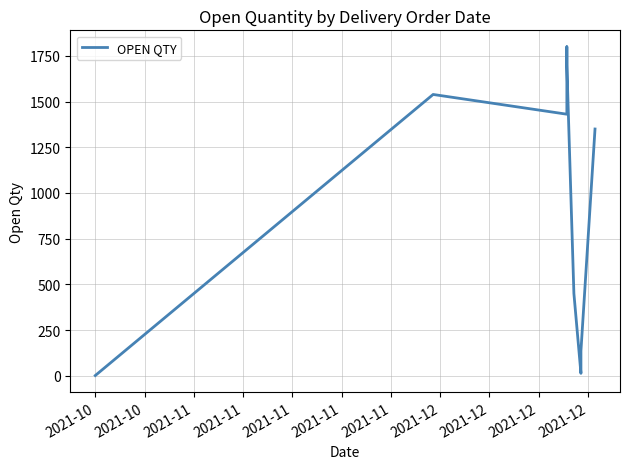

Count the number of categories in the chart.

9